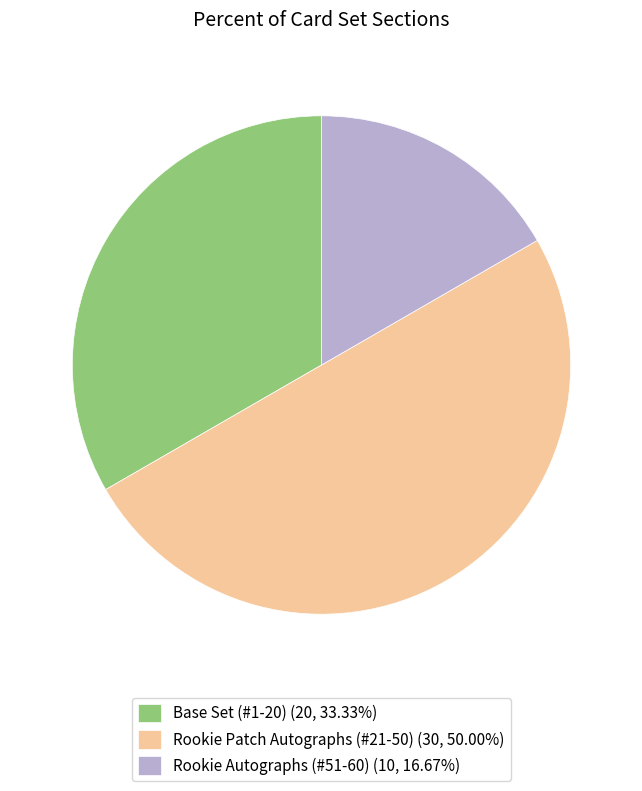

Does Base Set (#1-20) (20, 33.33%) represent more than half of the total?

No